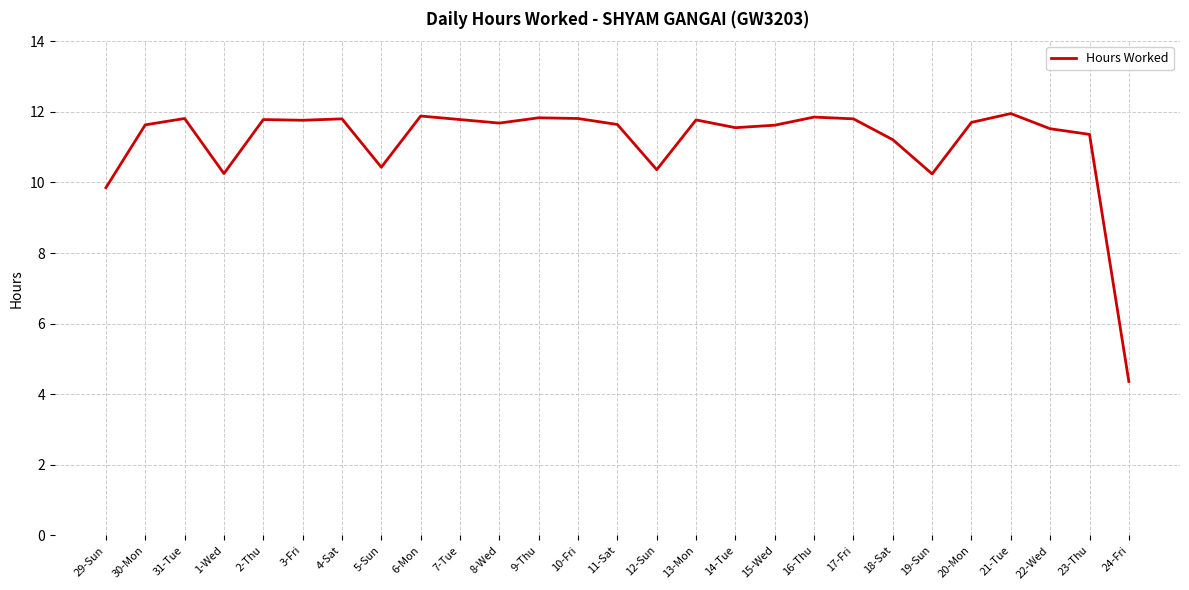

What position from the right is 23-Thu?

2